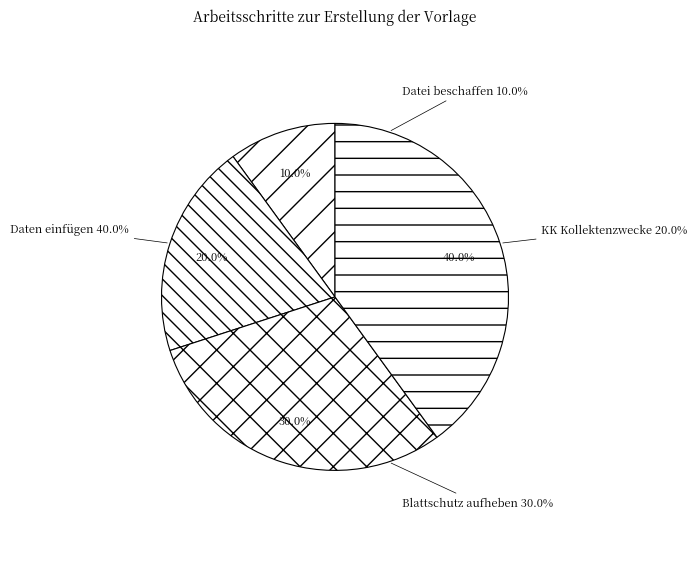

Is it true that EKBO- und KK-Daten in Tabellenblätter is 32% of the pie?

False